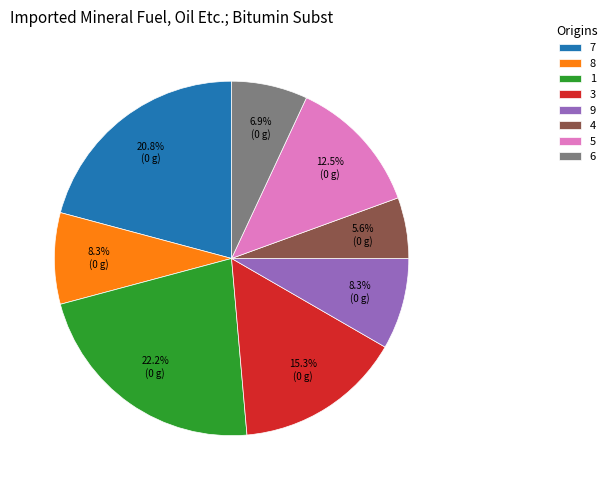

What is the ratio of the value at 1 to the value at 9?

2.7